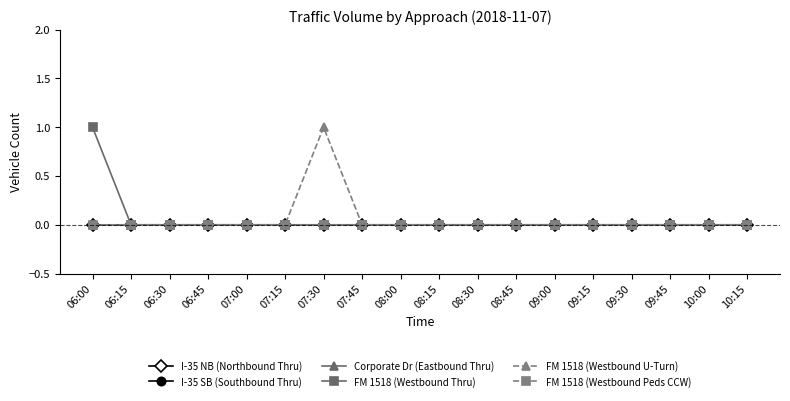

Which series changed the most between 07:30 and 10:00?

FM 1518 (Westbound U-Turn)